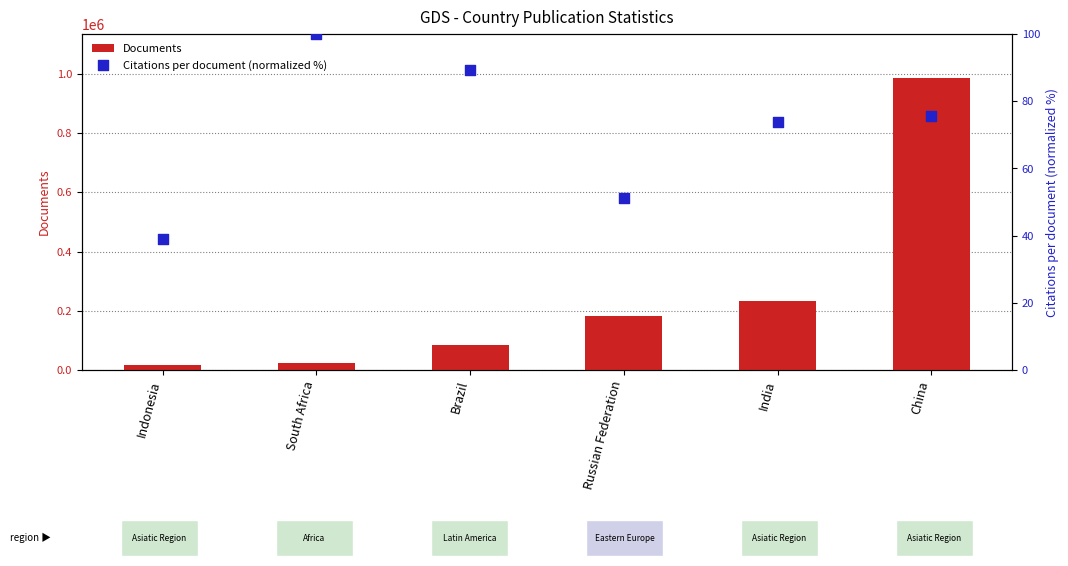

Is the value of Documents at South Africa greater than the value of Citations per document (normalized %) at India?

Yes